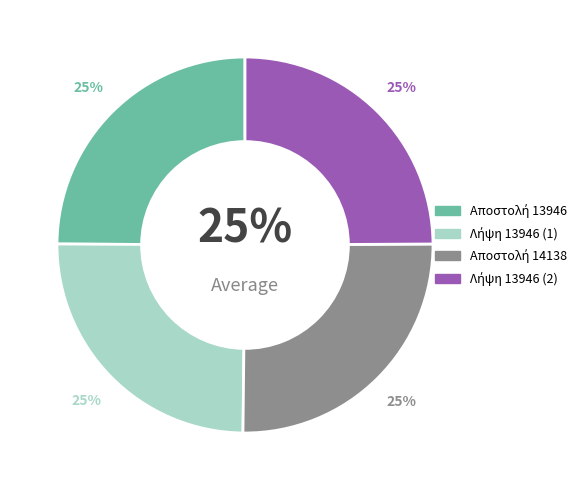

How many slices are in this pie chart?

4